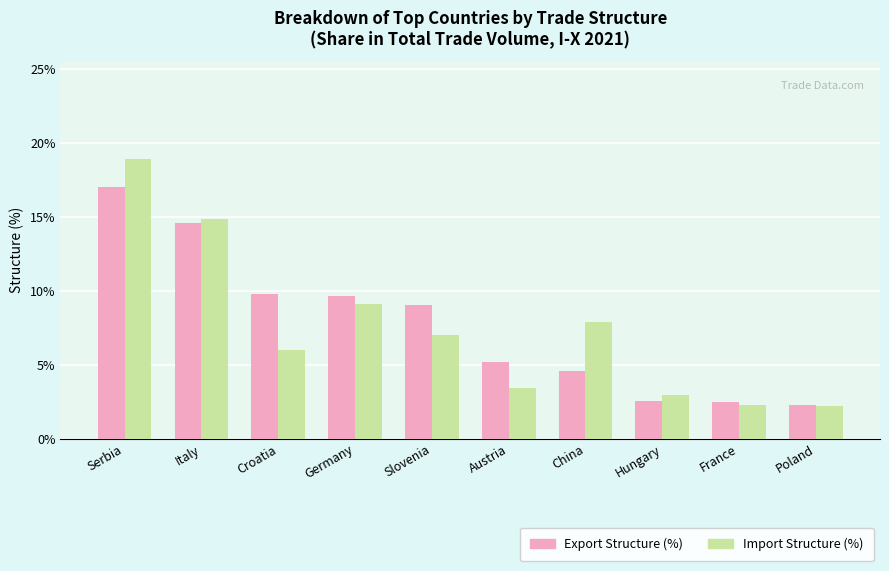

Between Hungary and Poland, which series saw the biggest shift?

Import Structure (%)